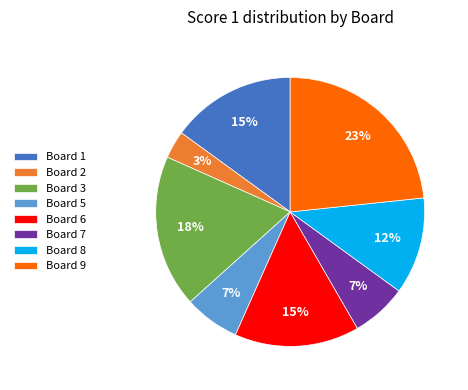

Which has a higher value, Board 2 or Board 9?

Board 9